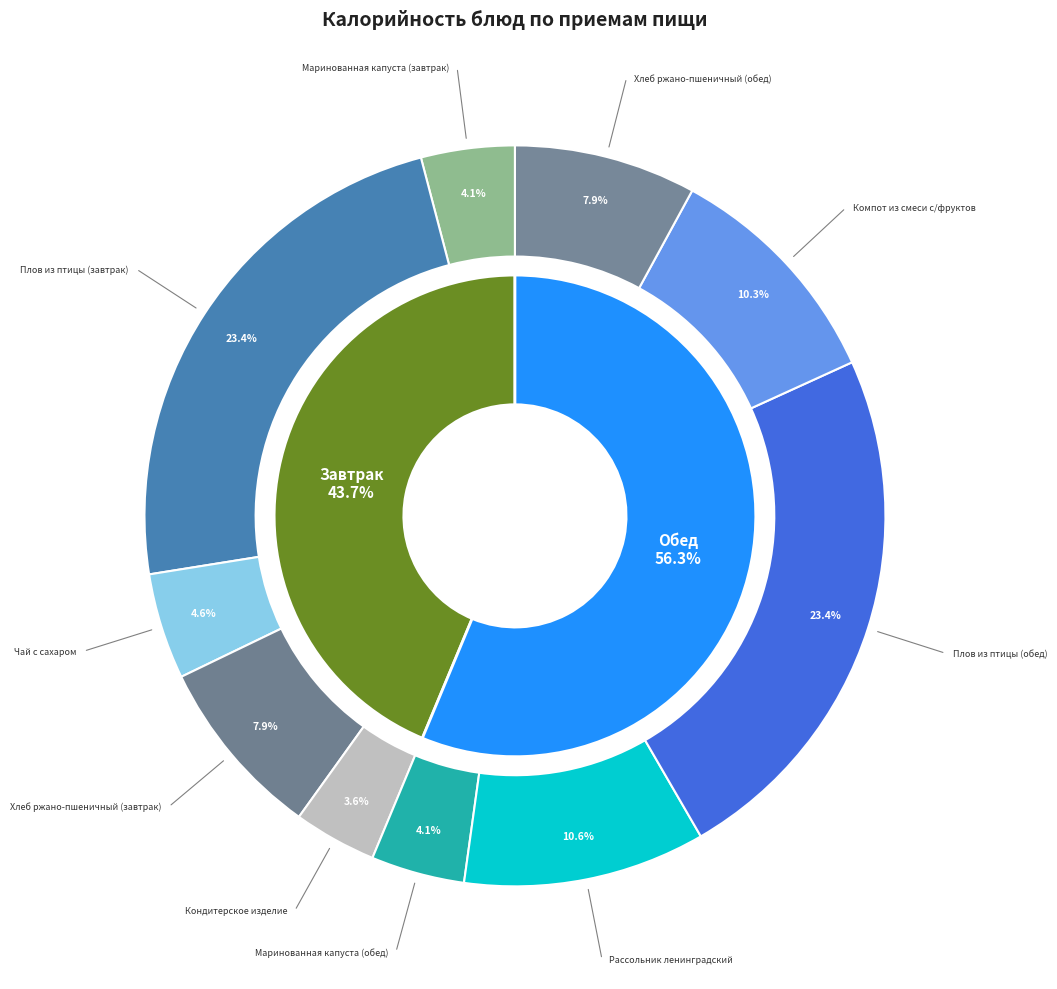

True or false: Хлеб ржано-пшеничный (завтрак) accounts for 8% of the total.

True